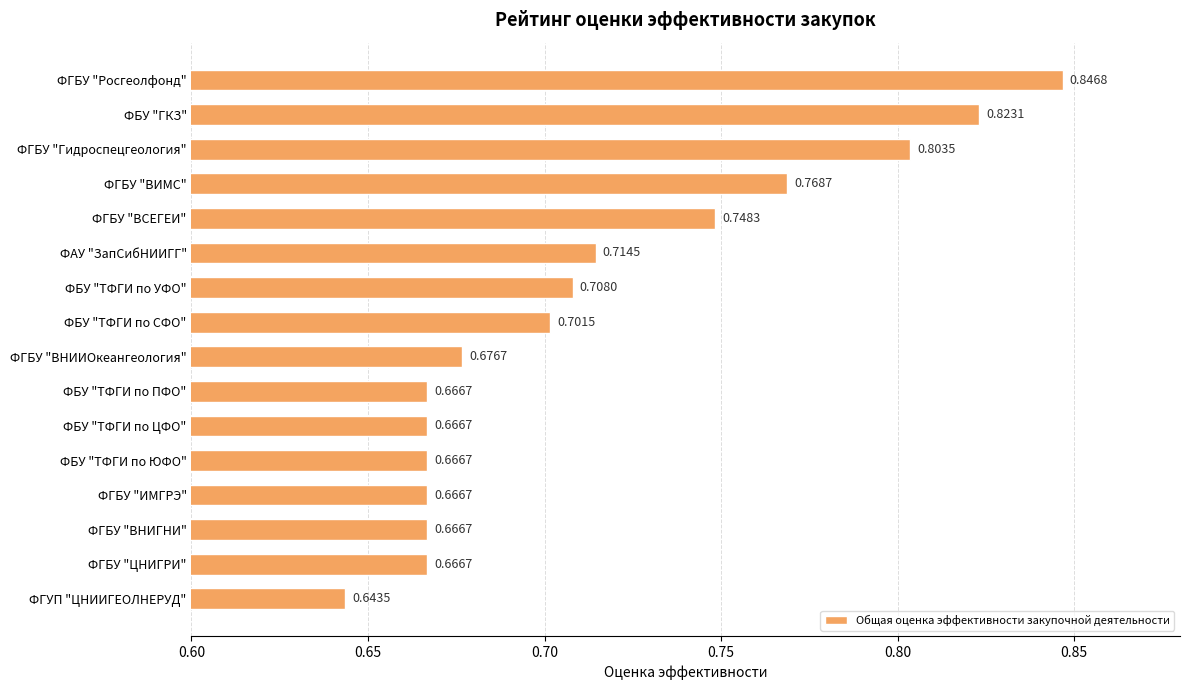

What is the label of the 4th bar from the bottom?

ФГБУ "ИМГРЭ"